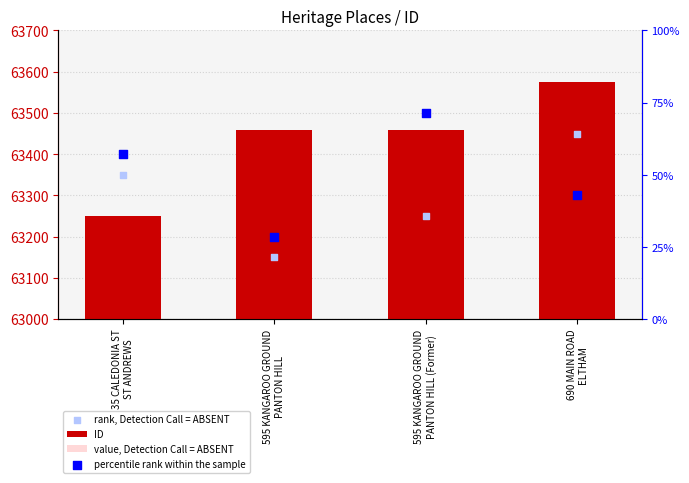

Which series has the largest Y range (max minus min)?

ID